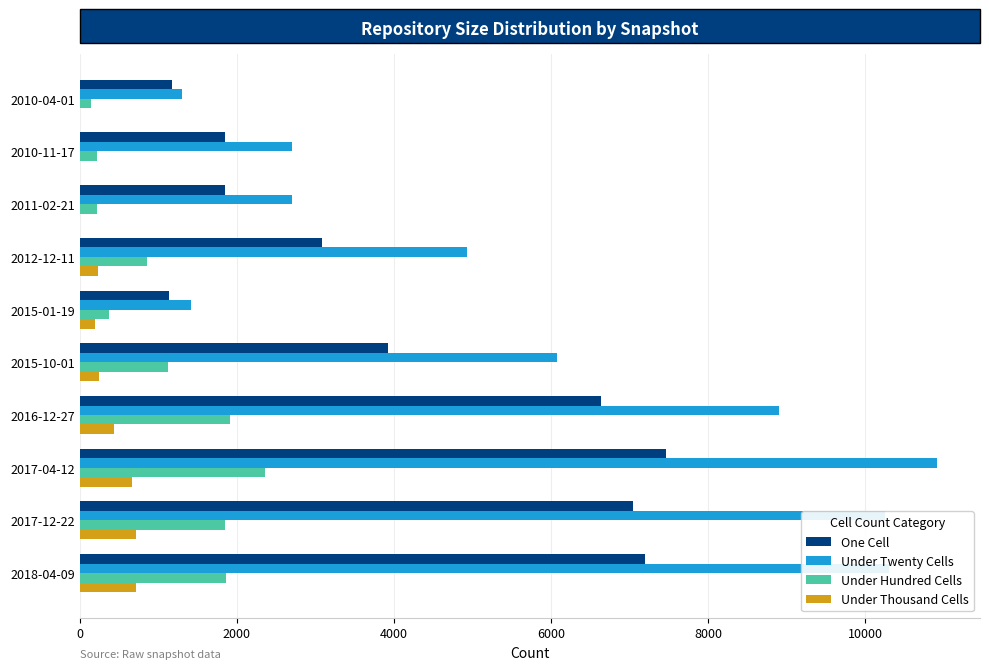

Which series has the largest total across all categories?

Under Twenty Cells